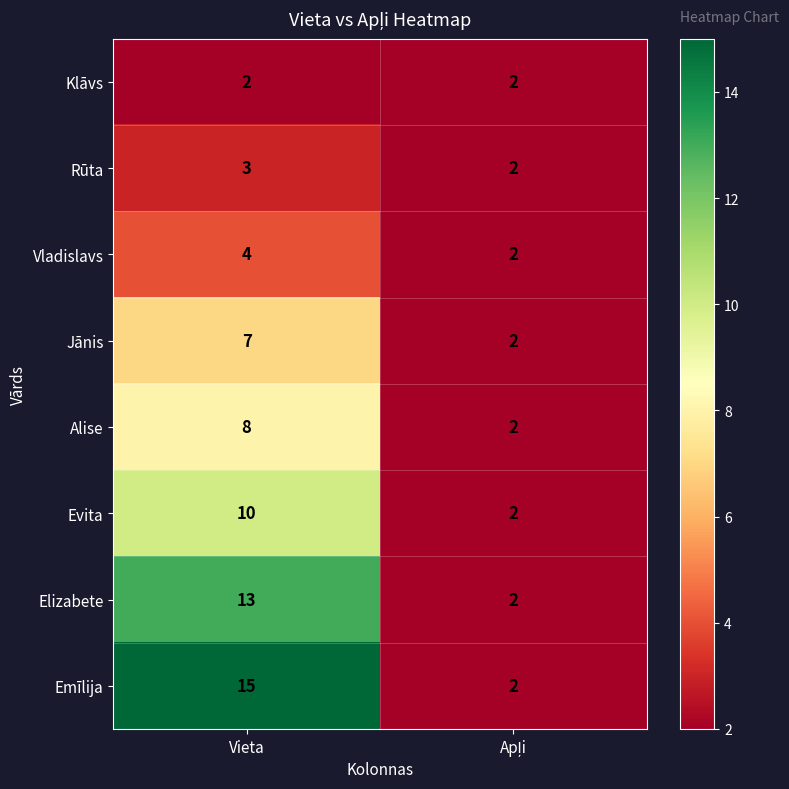

Rank the series at Vieta from highest to lowest value.

Emīlija, Elizabete, Evita, Alise, Jānis, Vladislavs, Rūta, Klāvs